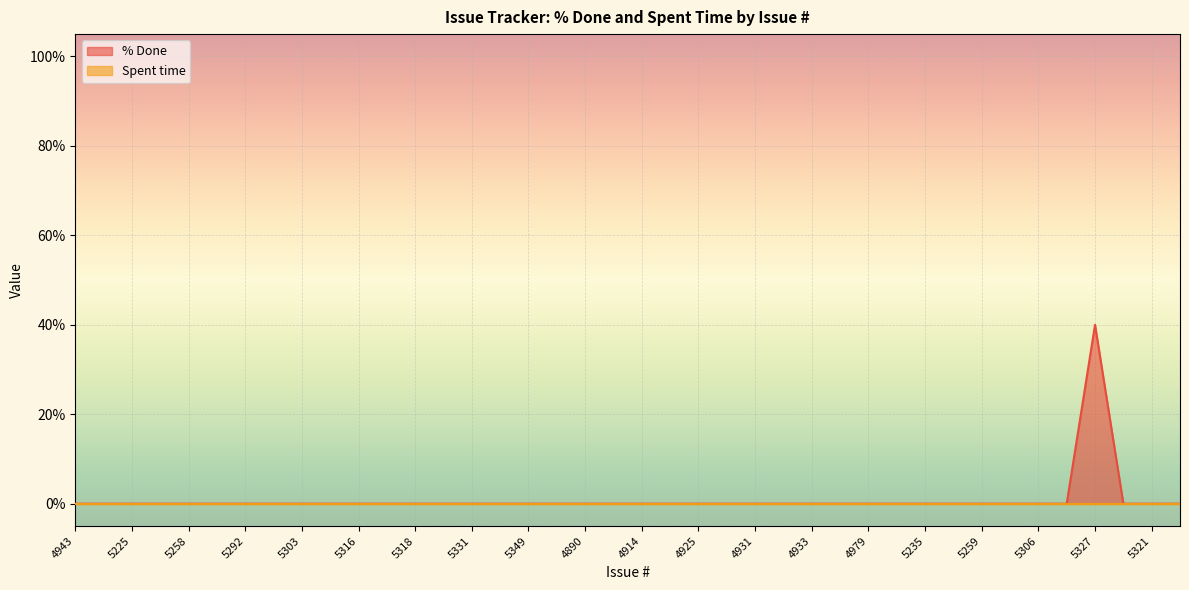

The chart shows a value of -17 at 5257. True or false?

False